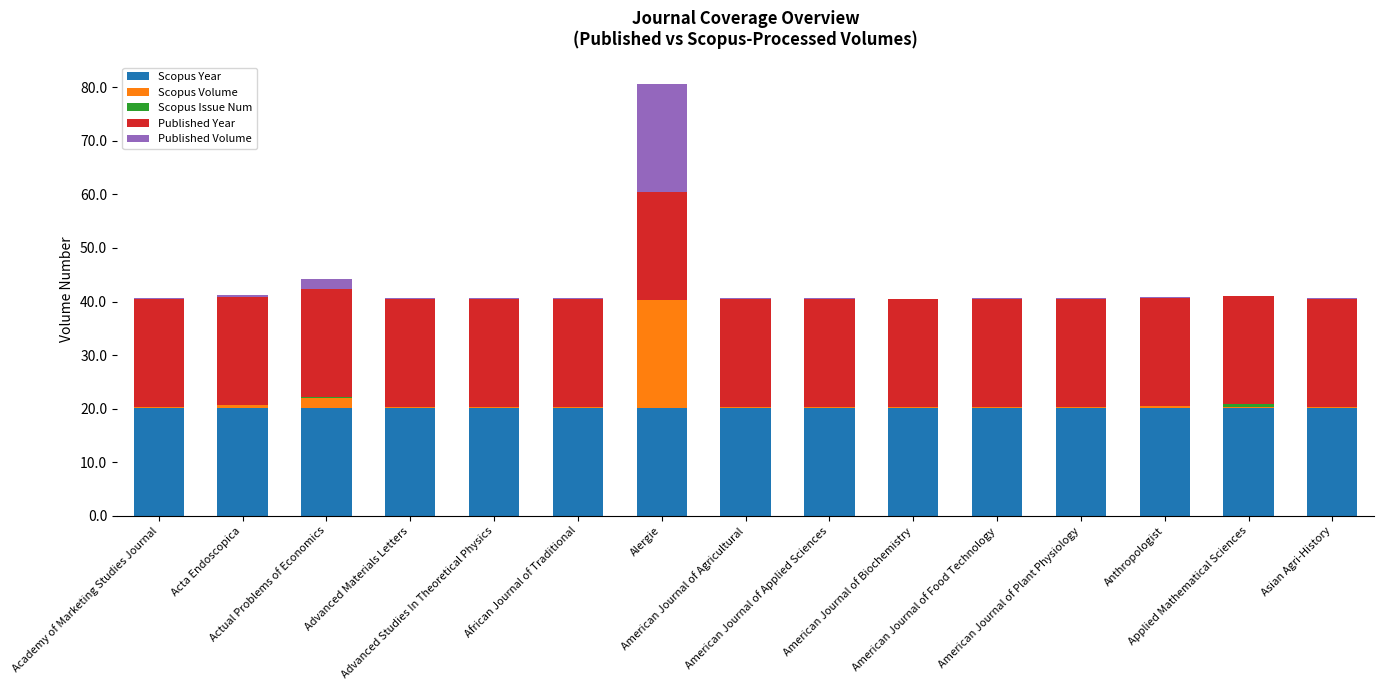

The value of Scopus Year at Academy of Marketing Studies Journal is 20.2. True or false?

True